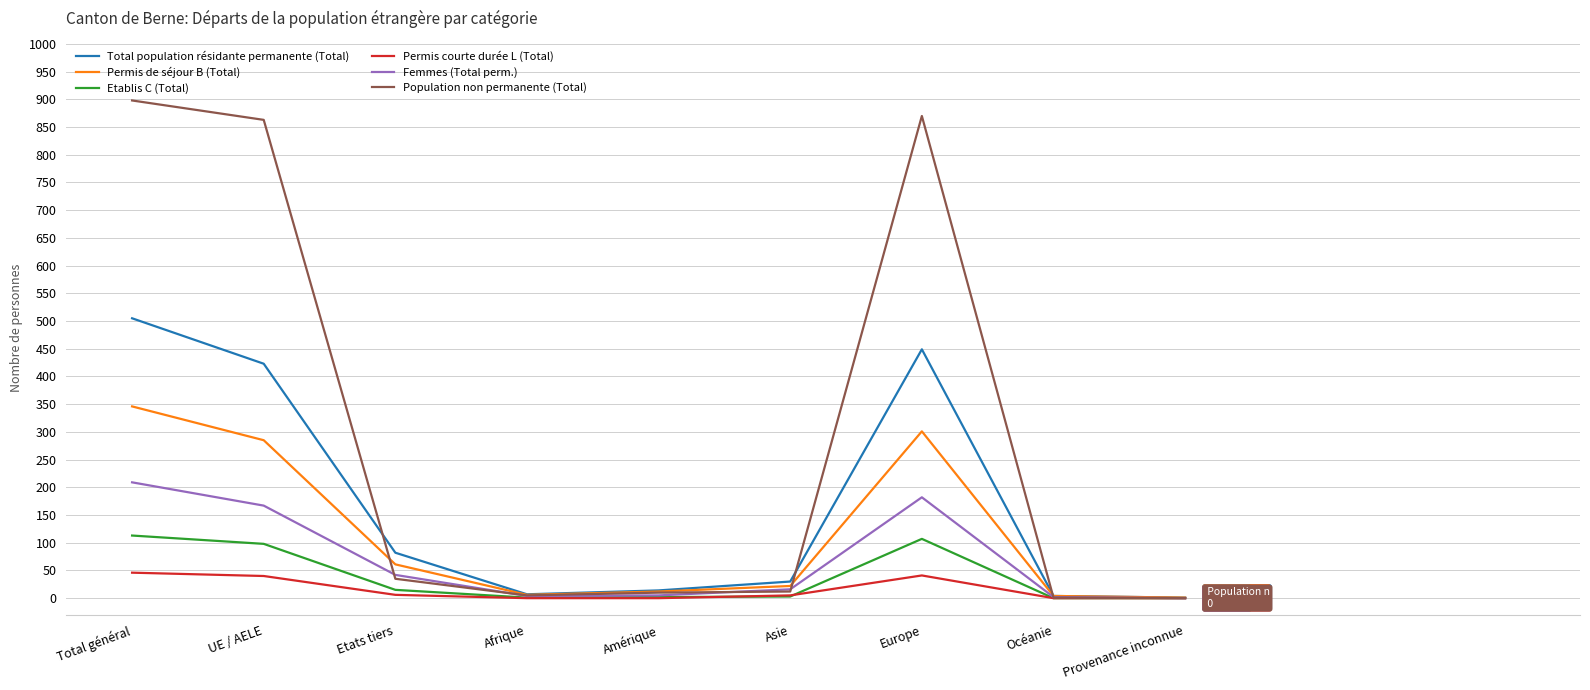

Between Total général and Asie, which series saw the biggest shift?

Population non permanente (Total)